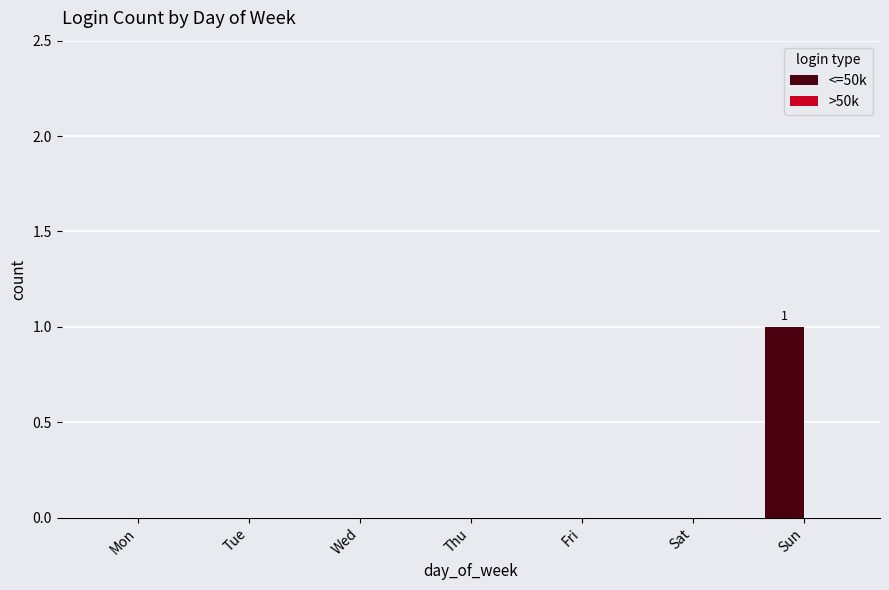

Which has a higher value, Fri or Sun?

Sun